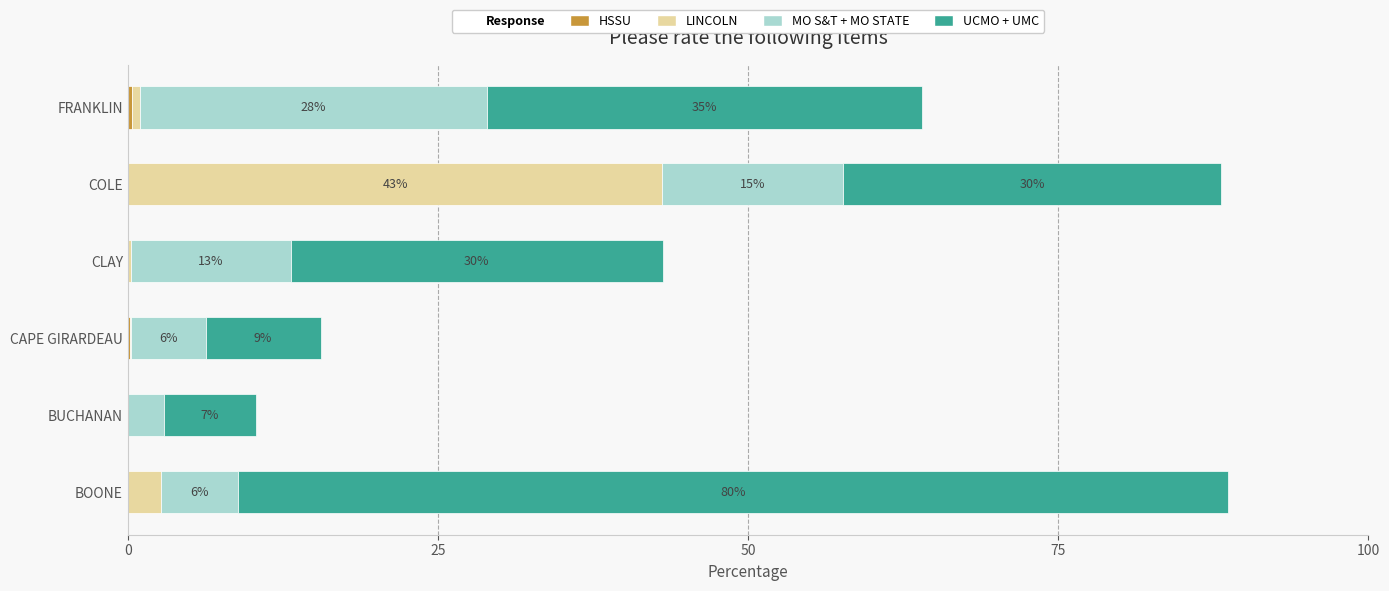

At which category is the sum across all series the highest?

BOONE